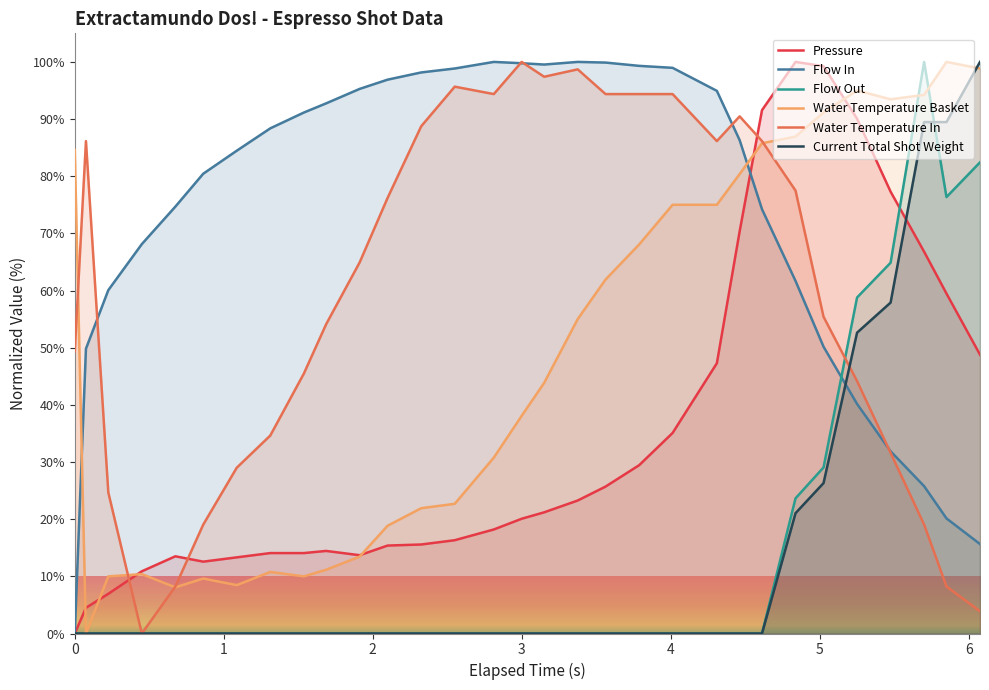

Which series ends up on top after the final intersection of Water Temperature In and Pressure?

Pressure